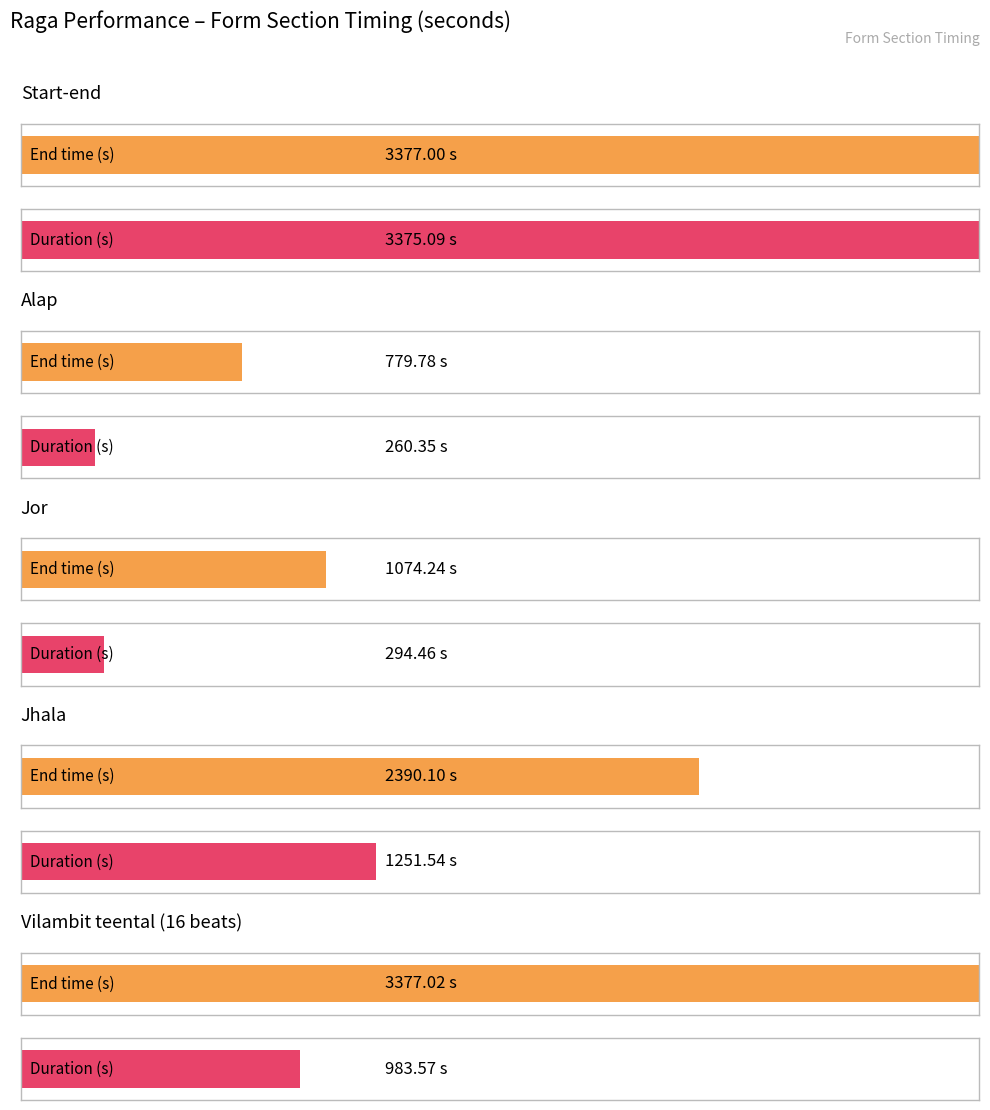

Which series has the widest spread of values?

V4 (Duration)